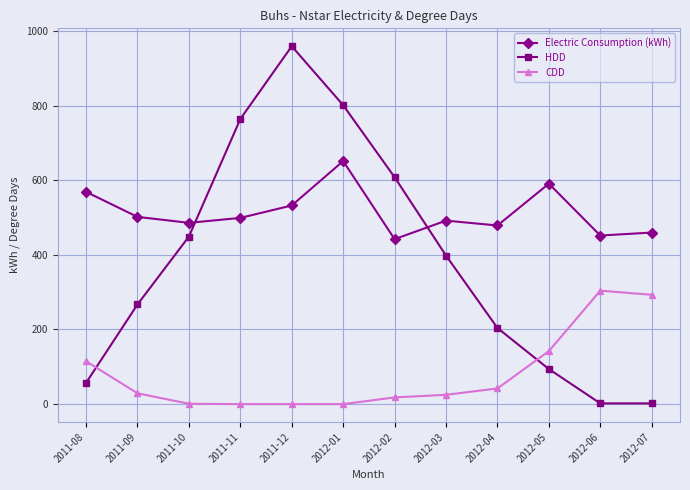

Rank the series by their average value, from highest to lowest.

Electric Consumption (kWh), HDD, CDD